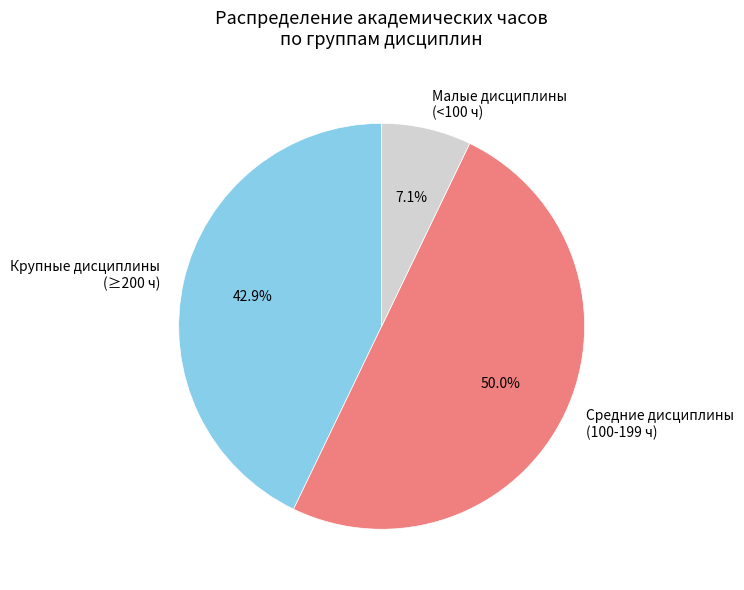

Between Средние дисциплины (100-199 ч) and Крупные дисциплины (≥200 ч), which is larger?

Средние дисциплины (100-199 ч)